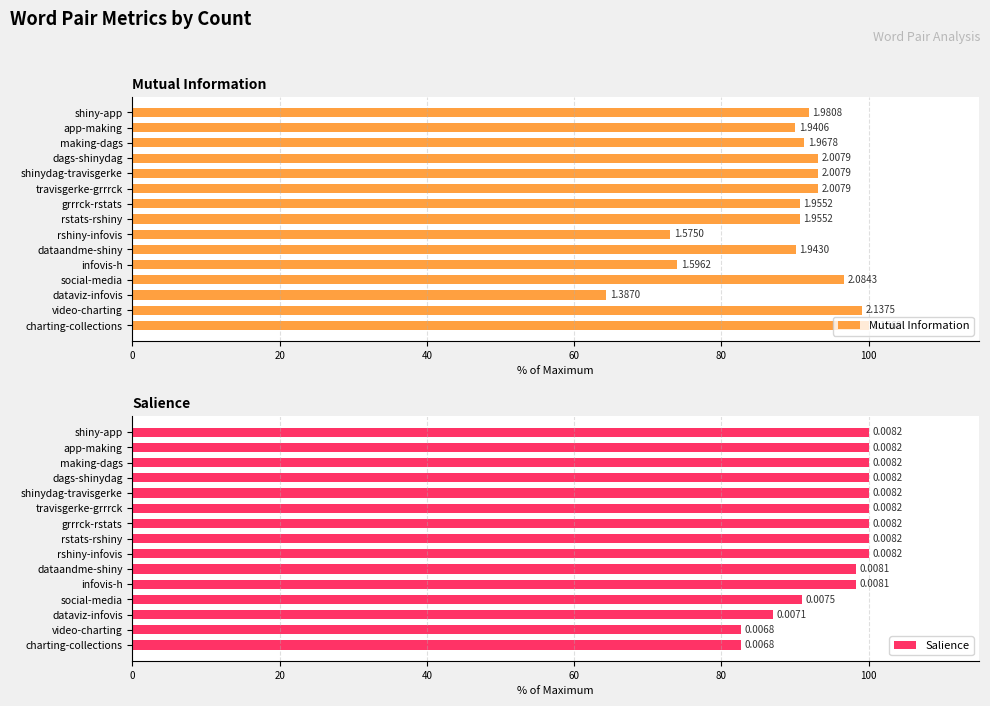

What is the sum of all Salience values?

1439.9